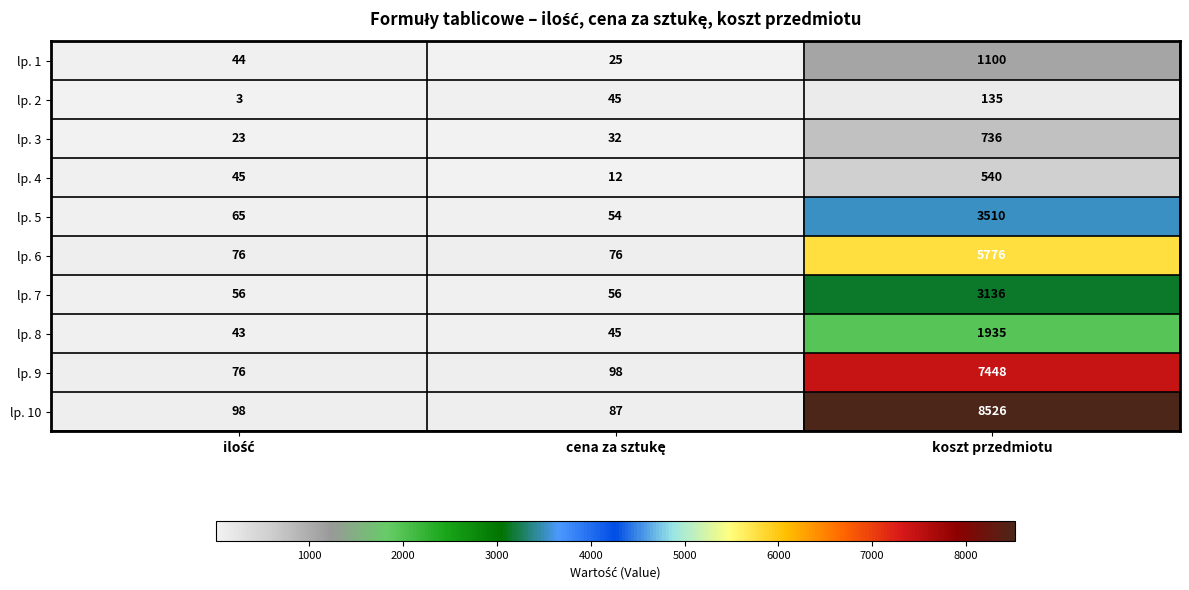

The lp. 8 series shows 1935 at koszt przedmiotu. True or false?

True